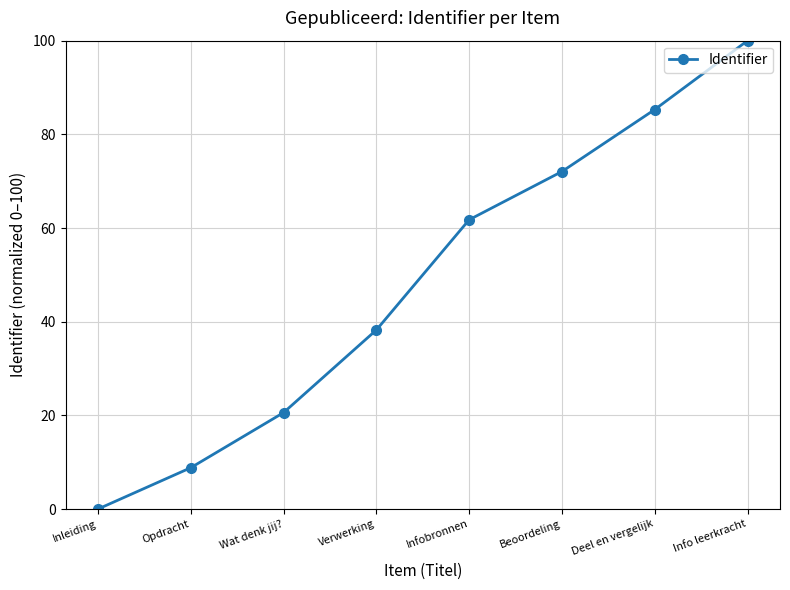

Between Wat denk jij? and Opdracht, which is larger?

Wat denk jij?